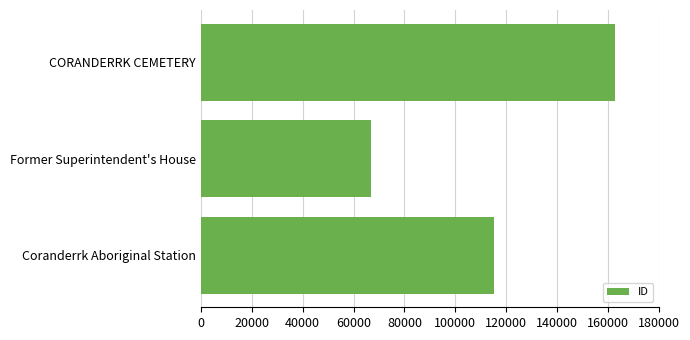

How many values are below 115248?

1